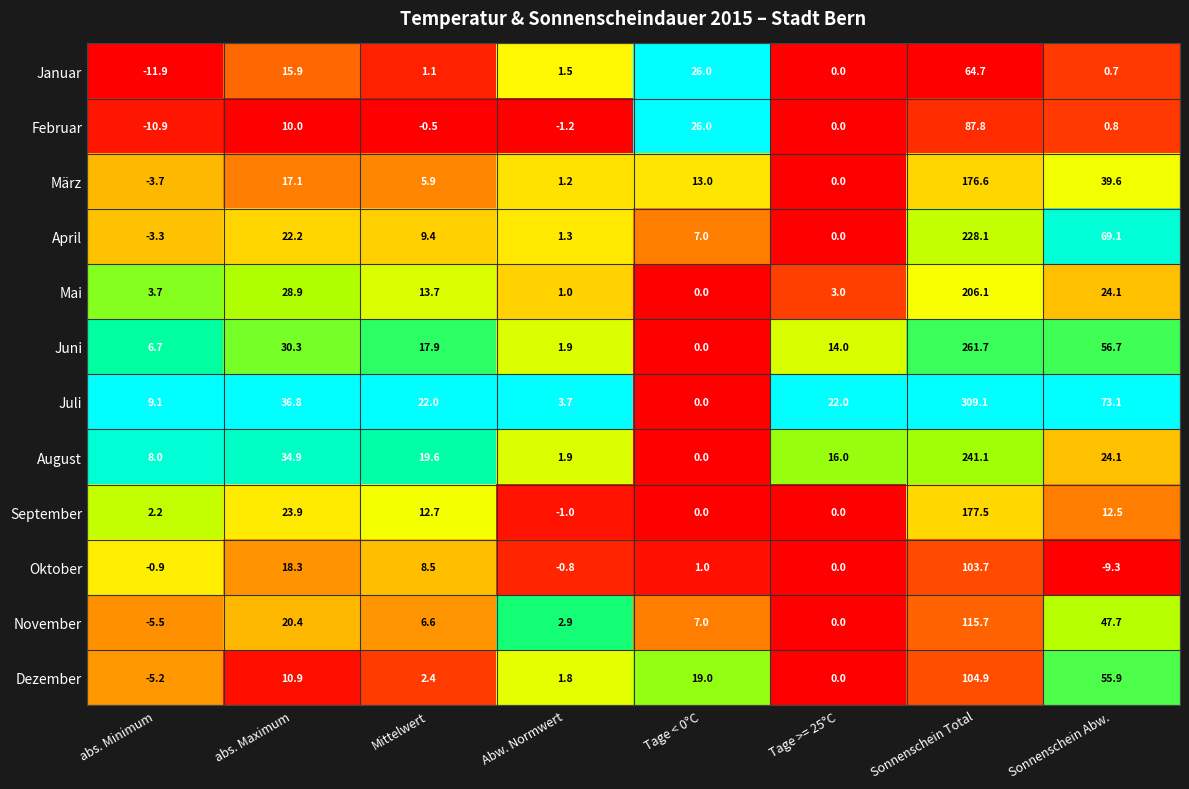

What is the average value of the April series?

41.7